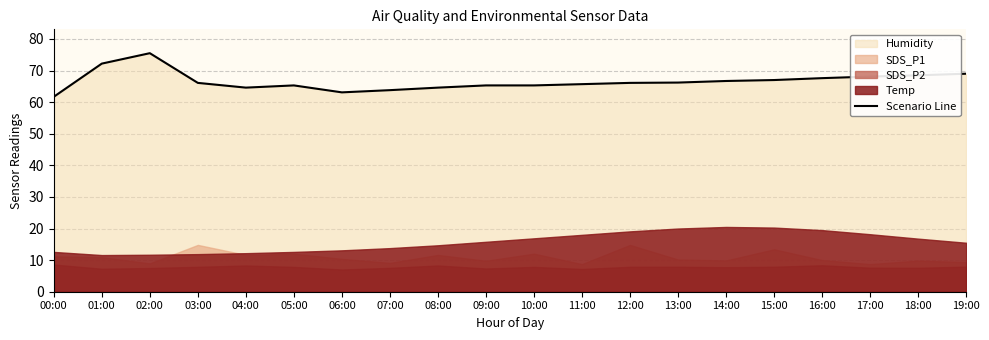

The value at 05:00 is 34.2. True or false?

False